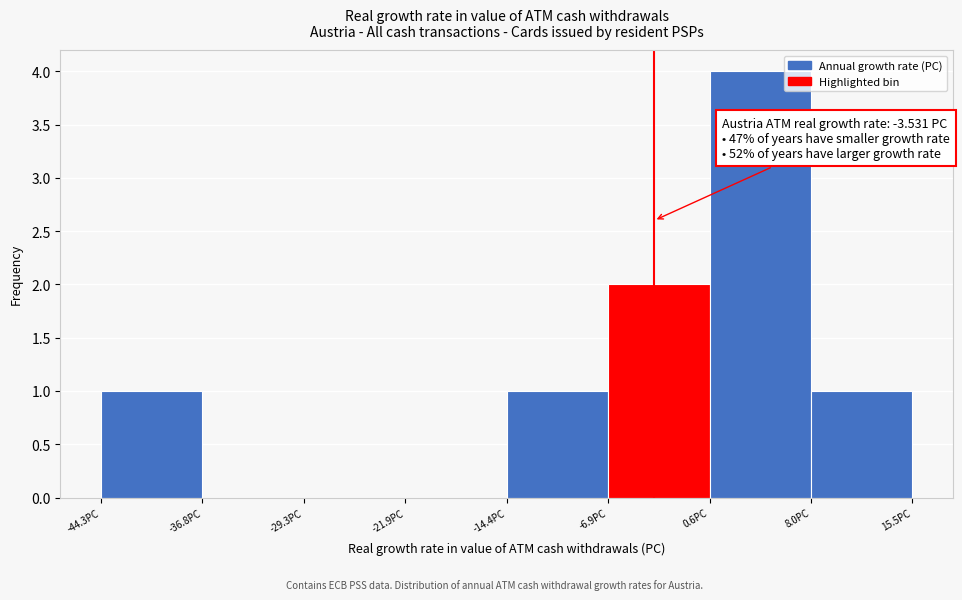

Over which range of the x-axis is the bar tallest?

1 to 8